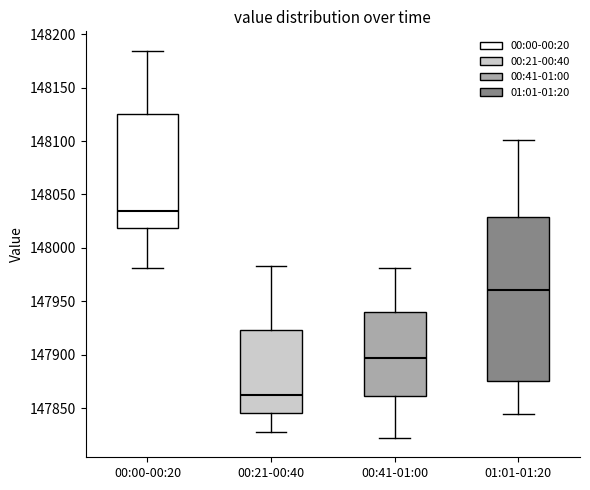

Which box's median line is the highest?

00:00-00:20